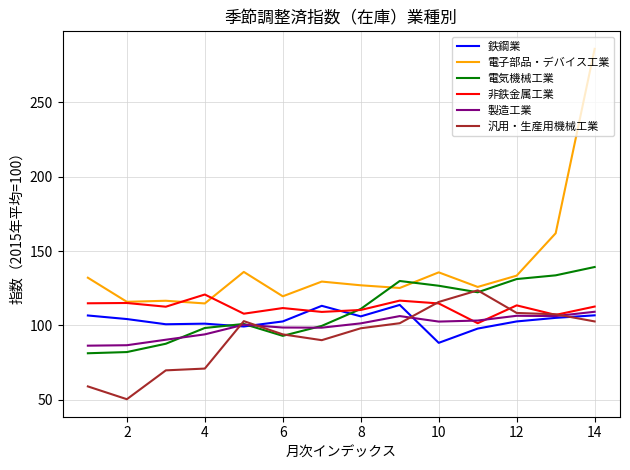

Which series has the largest total across all categories?

電子部品・デバイス工業